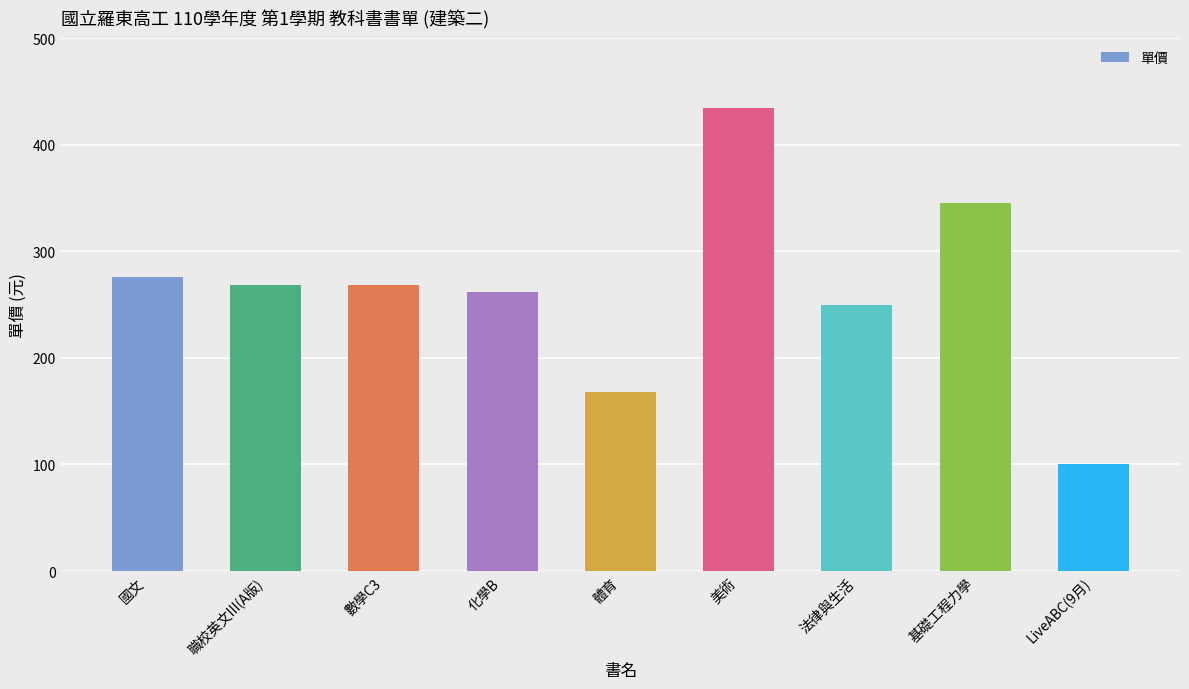

What is the label of the 5th bar from the right?

體育